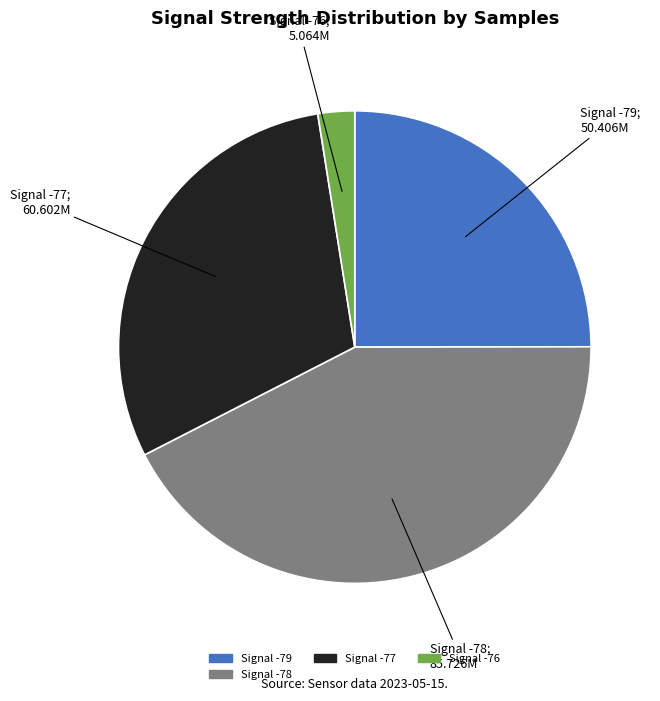

Does any single category account for the majority?

No